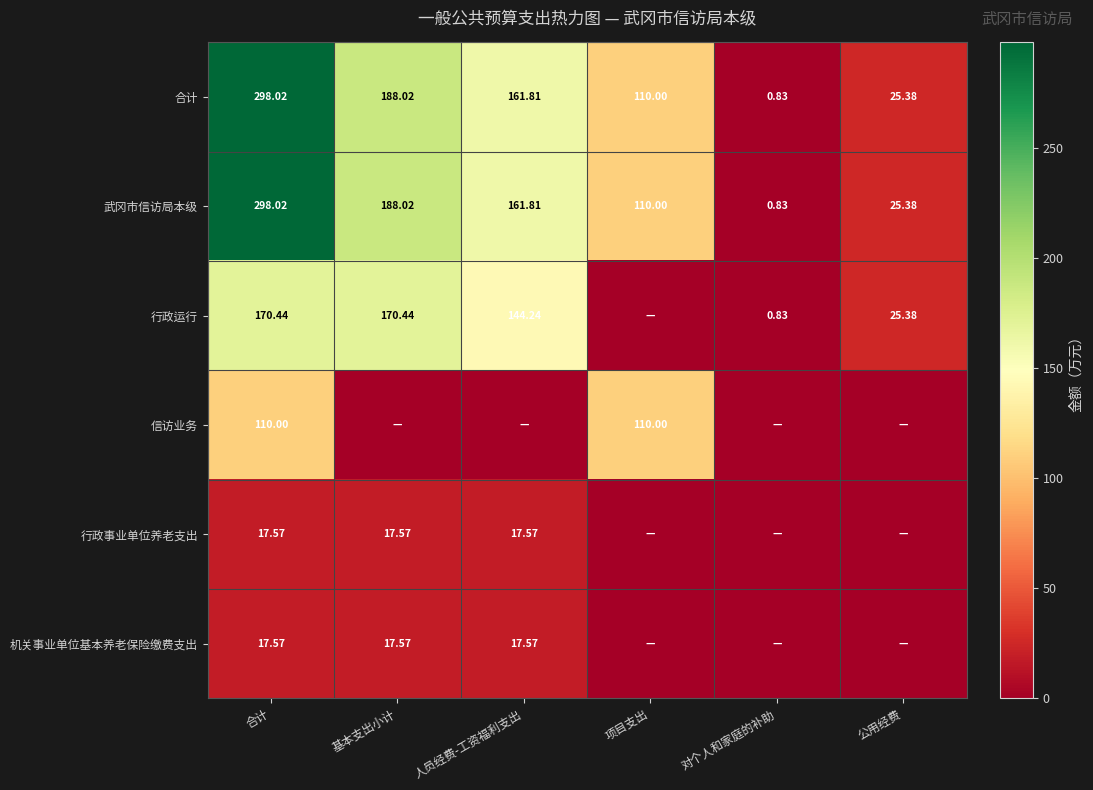

What is the sum of all 合计 values?

784.1